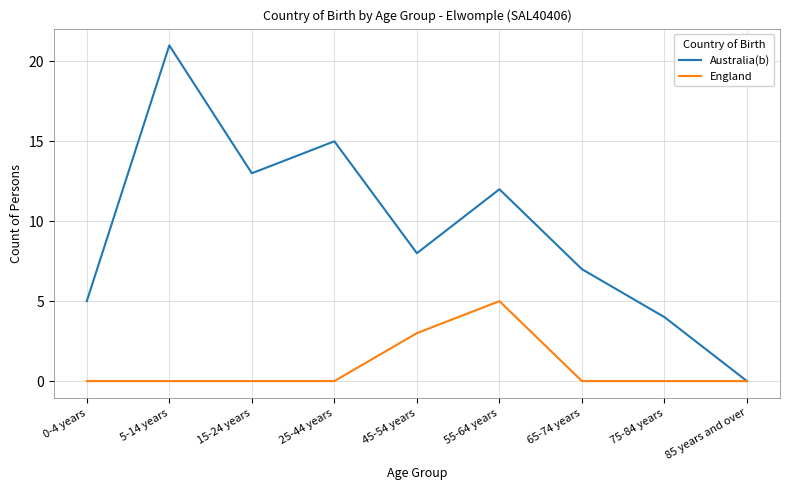

What is the difference between the Australia(b) values at 5-14 years and 45-54 years?

13